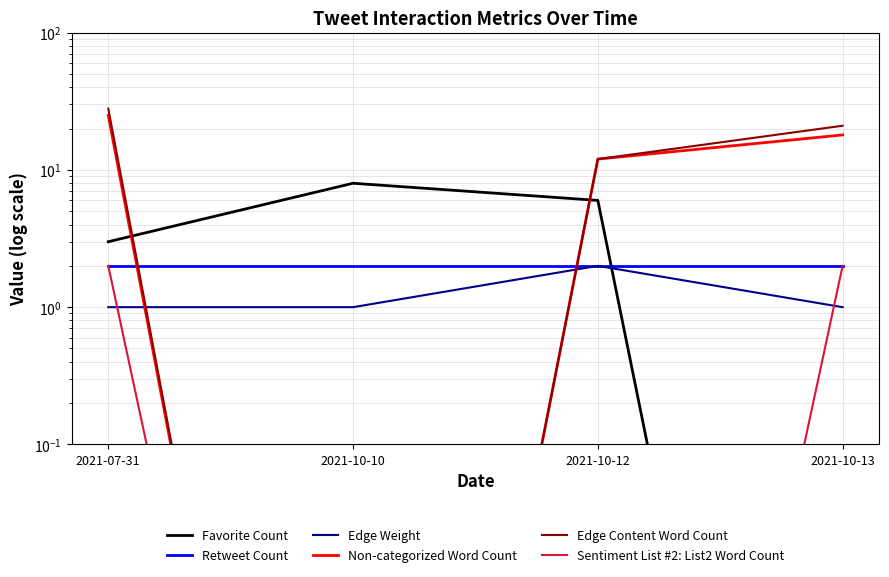

The value of Edge Weight at 2021-10-10 is 1.0. True or false?

True